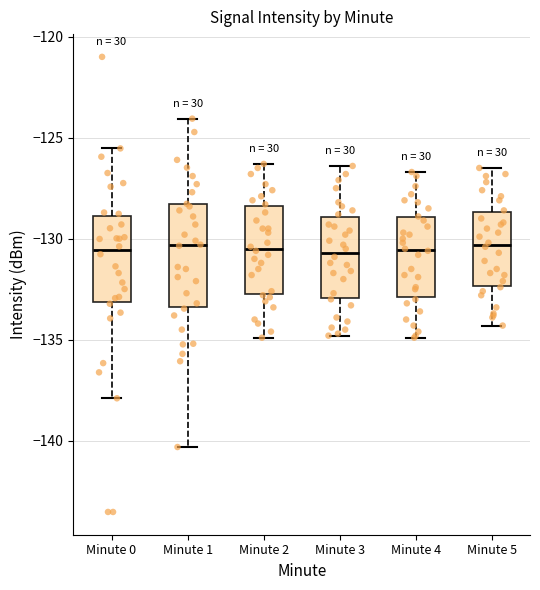

Reading left to right, transcribe this box plot: for each box, give where its median line is, the range the box spans, and where its two whiskers end, as read against the y-axis. The values are not printed on the chart, so give them approximately, as read against the axis.

Minute 0: median -130.5, box -133.0 to -129.0, whiskers -138.0 to -125.5
Minute 1: median -130.5, box -133.5 to -128.5, whiskers -140.5 to -124.0
Minute 2: median -130.5, box -132.5 to -128.5, whiskers -135.0 to -126.5
Minute 3: median -130.5, box -133.0 to -129.0, whiskers -135.0 to -126.5
Minute 4: median -130.5, box -133.0 to -129.0, whiskers -135.0 to -126.5
Minute 5: median -130.5, box -132.5 to -128.5, whiskers -134.5 to -126.5